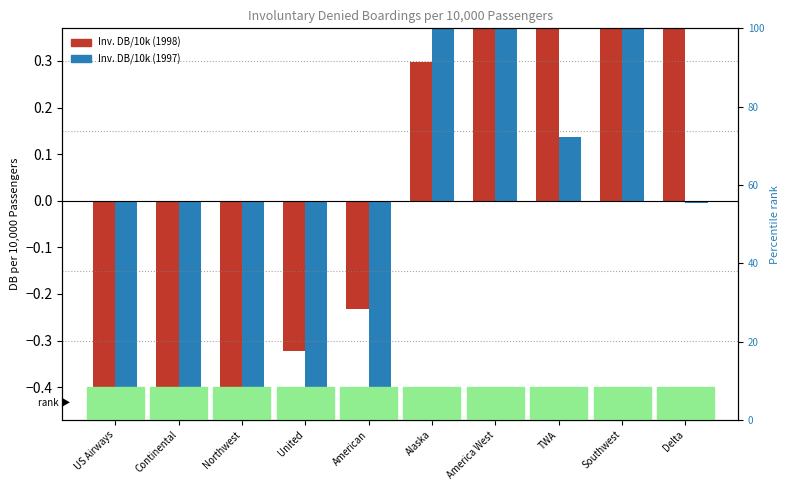

How many values in the Involuntary DB per 10k (1997) series exceed 0?

4